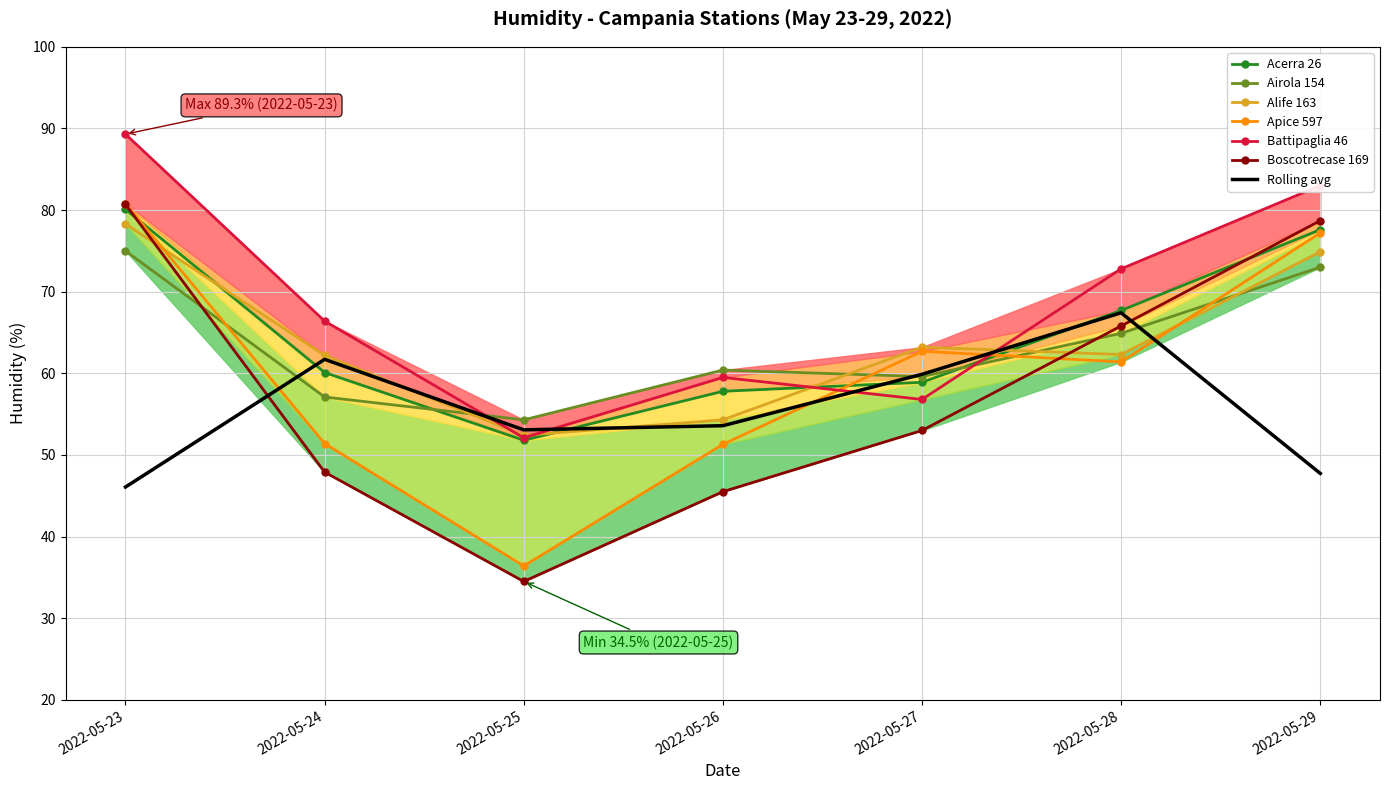

Which series ends up on top after the final intersection of Acerra 26 and Boscotrecase 169?

Boscotrecase 169